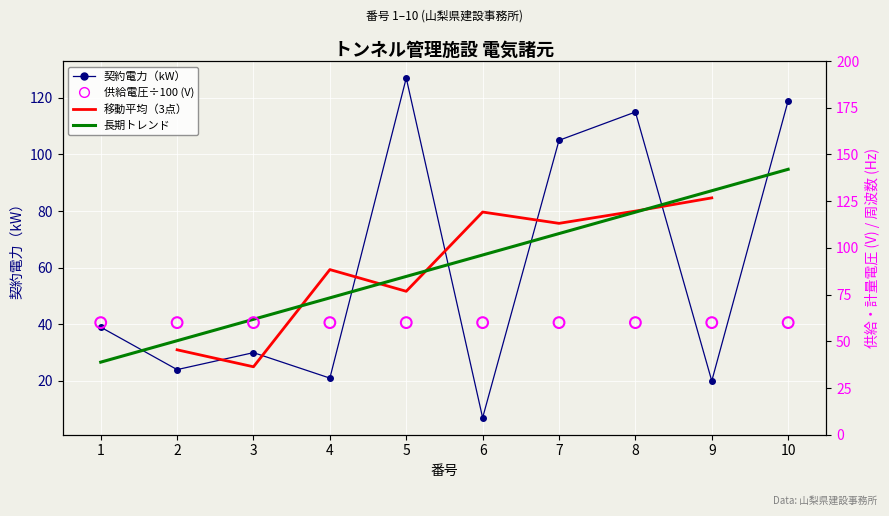

Which series has the widest spread of Y values?

契約電力（kW）